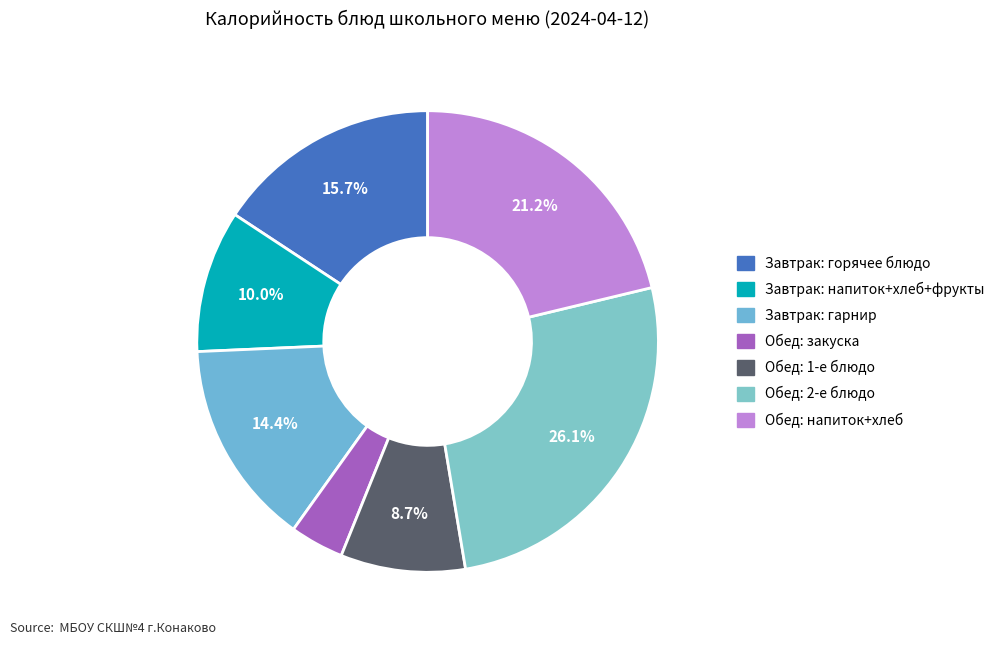

How many segments does this pie chart have?

7